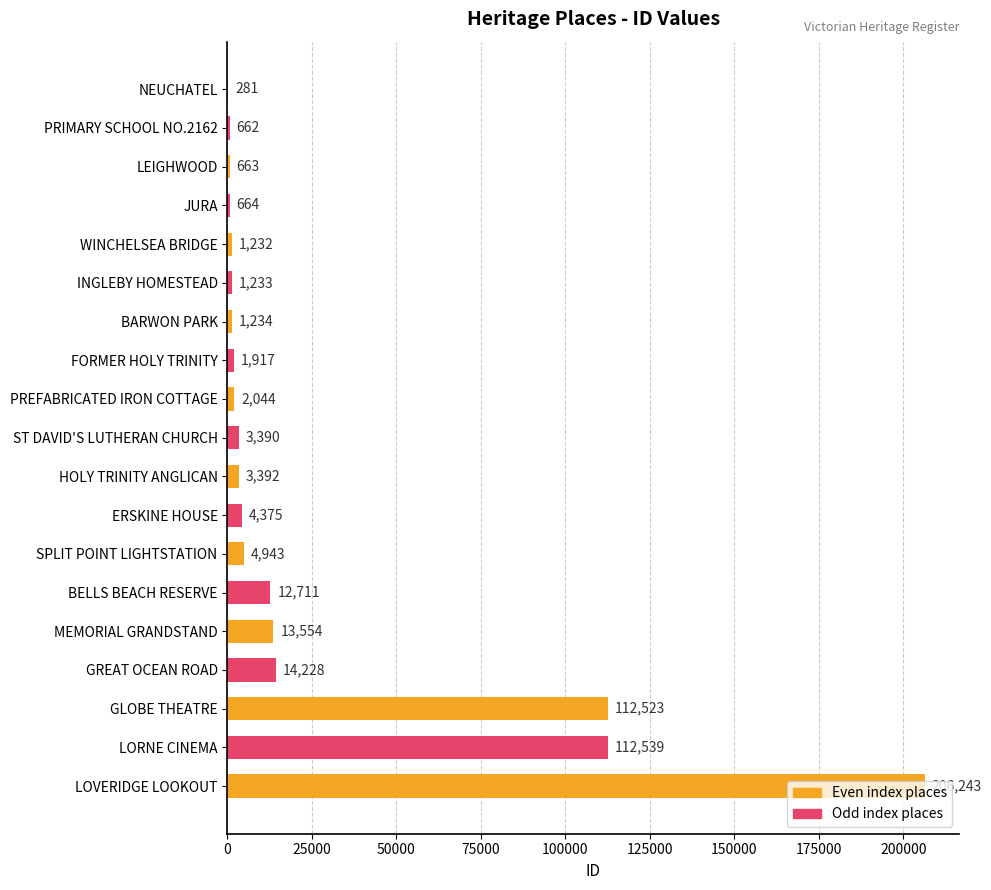

At which label is the value closest to 103262?

GLOBE THEATRE